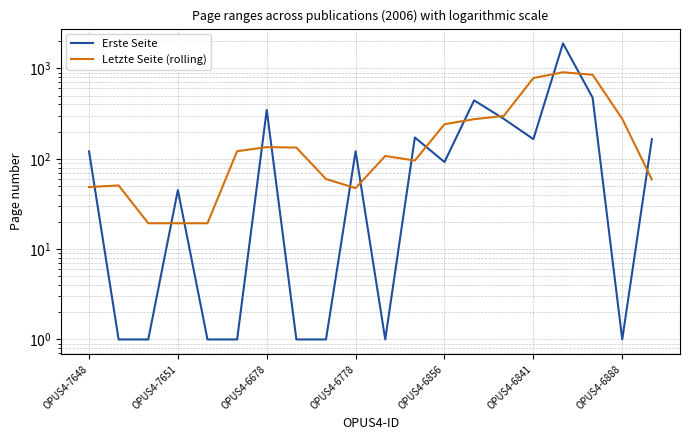

The value of Letzte Seite (rolling) at 11 is 95.7. True or false?

True